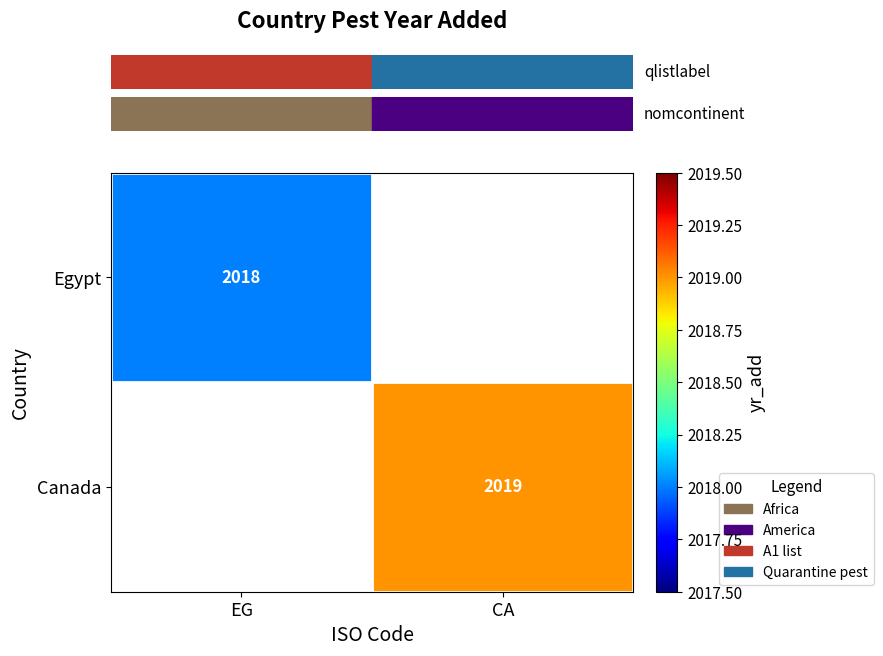

Which label corresponds to the largest value in the chart?

CA